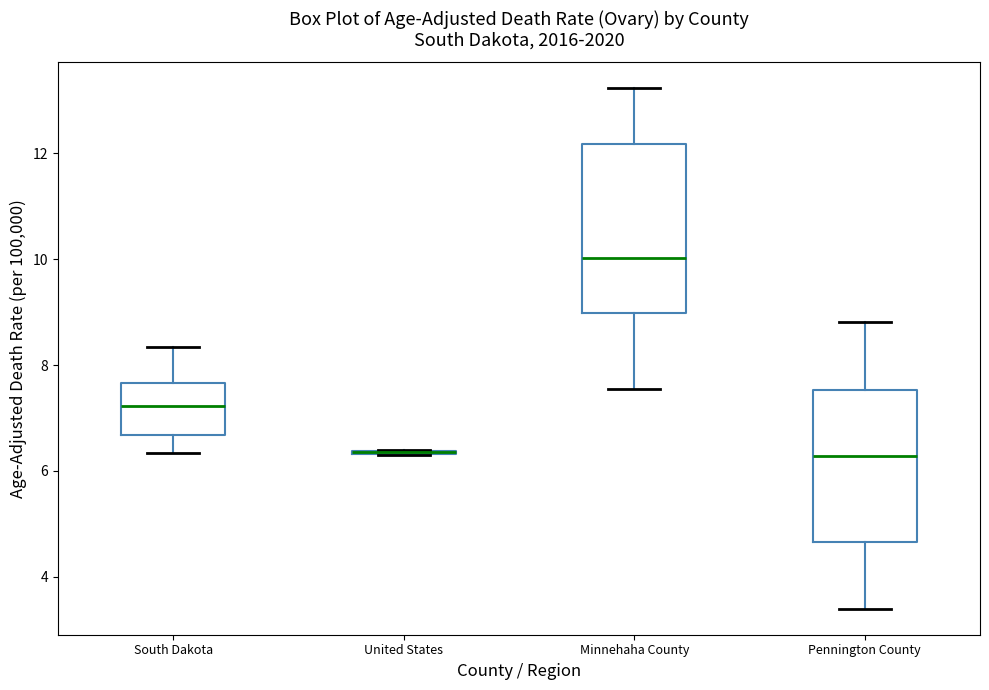

Reading left to right, read every box against the y-axis: the position of its median line, the range the box covers, and the ends of its whiskers. The values are not printed on the chart, so give them approximately, as read against the axis.

South Dakota: median 7.2, box 6.6 to 7.6, whiskers 6.4 to 8.4
United States: box collapsed to a line at 6.4, whiskers 6.4 to 6.4
Minnehaha County: median 10.0, box 9.0 to 12.2, whiskers 7.6 to 13.2
Pennington County: median 6.2, box 4.6 to 7.6, whiskers 3.4 to 8.8